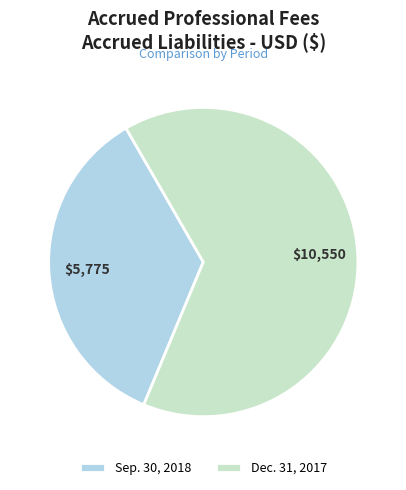

Rank the categories by value from lowest to highest.

Sep. 30, 2018, Dec. 31, 2017